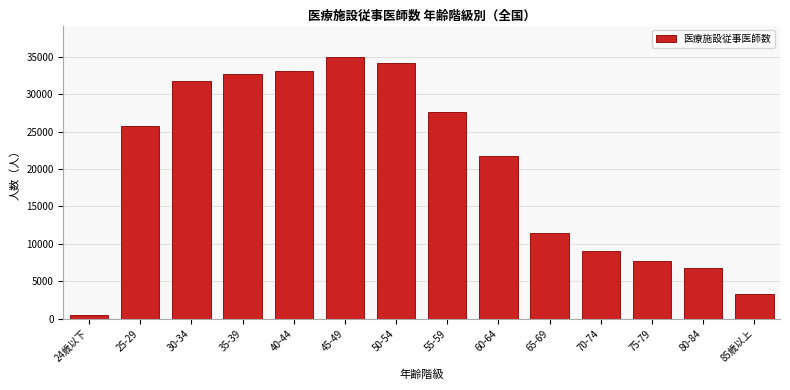

Reading right to left, list all the values displayed in this chart.

85歳以上=3225	80-84=6708	75-79=7721	70-74=8995	65-69=11463	60-64=21754	55-59=27610	50-54=34181	45-49=34978	40-44=33086	35-39=32761	30-34=31736	25-29=25712	24歳以下=501